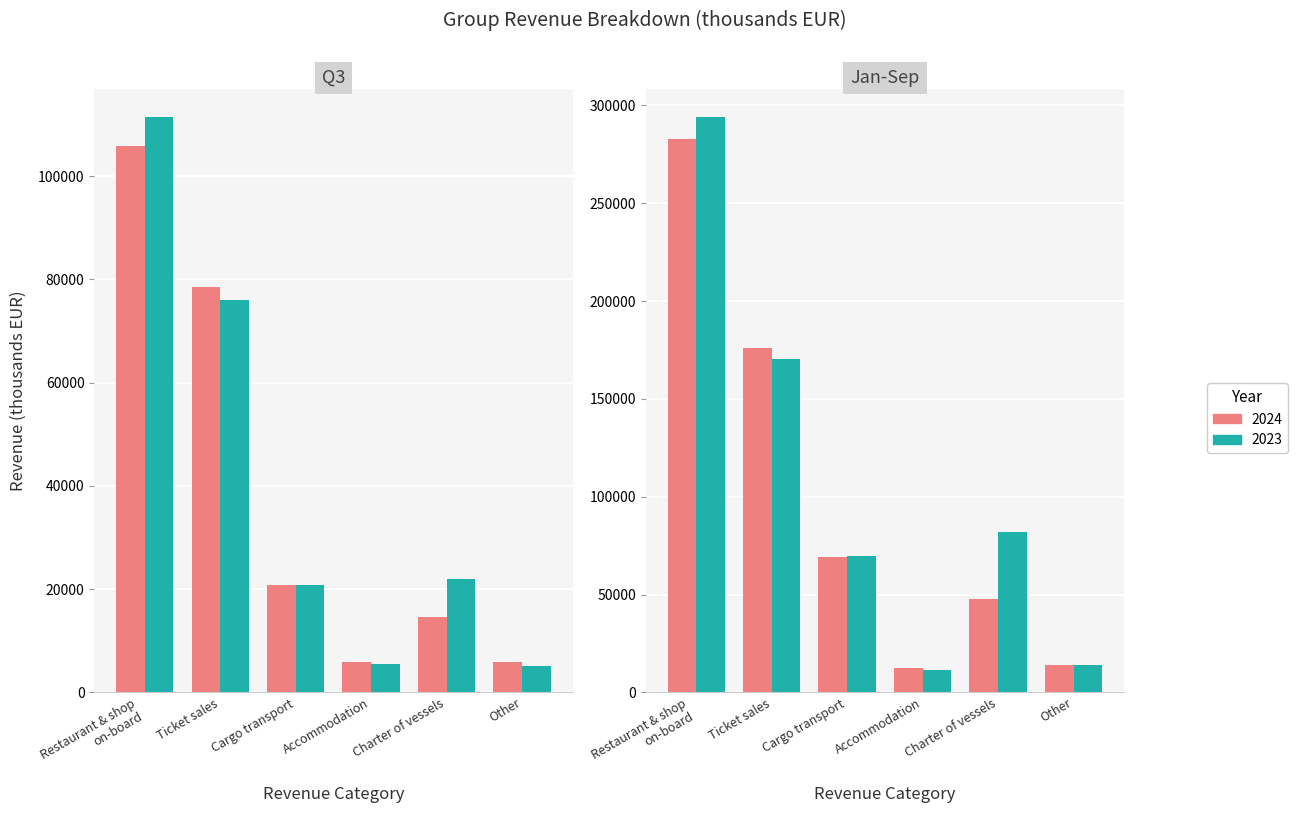

What is the sum of all Q3 2024 values?

231868.3